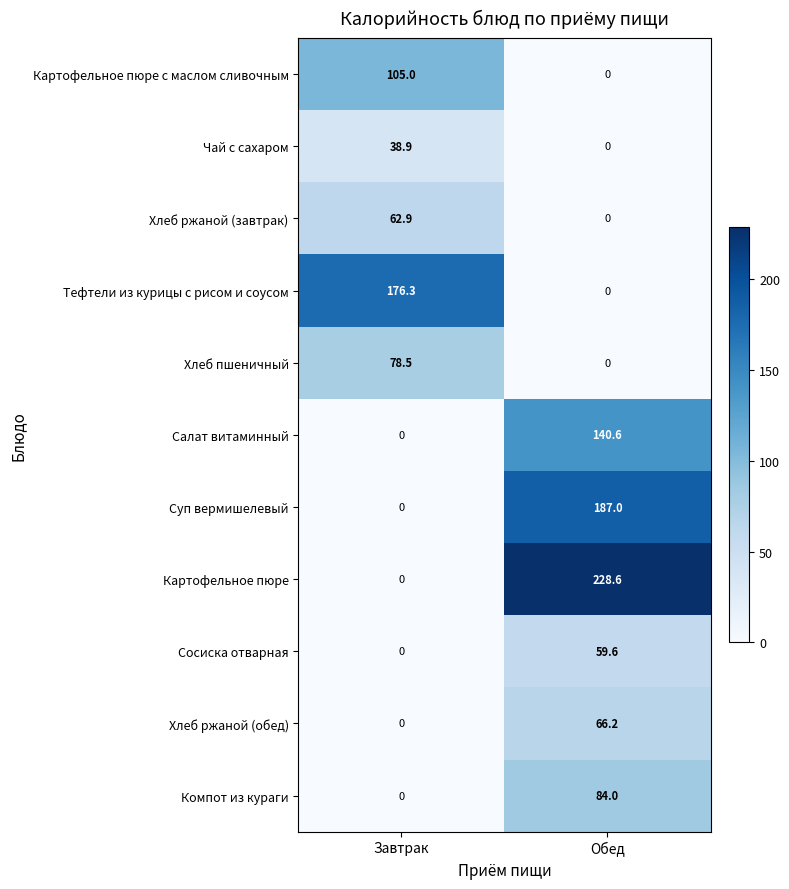

Rank the categories by Хлеб ржаной (завтрак) value from highest to lowest.

Завтрак, Обед